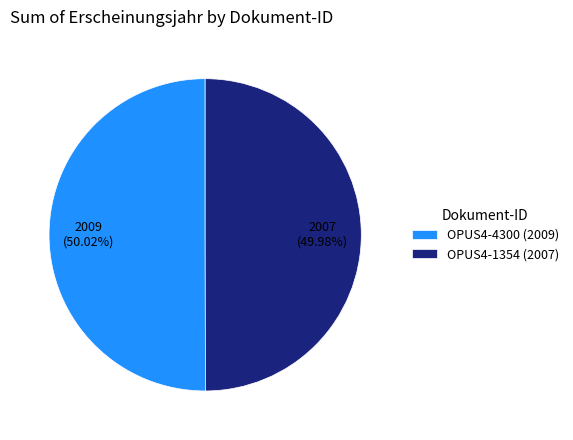

Do OPUS4-1354 (2007) and OPUS4-4300 (2009) together represent more than half of the pie?

Yes